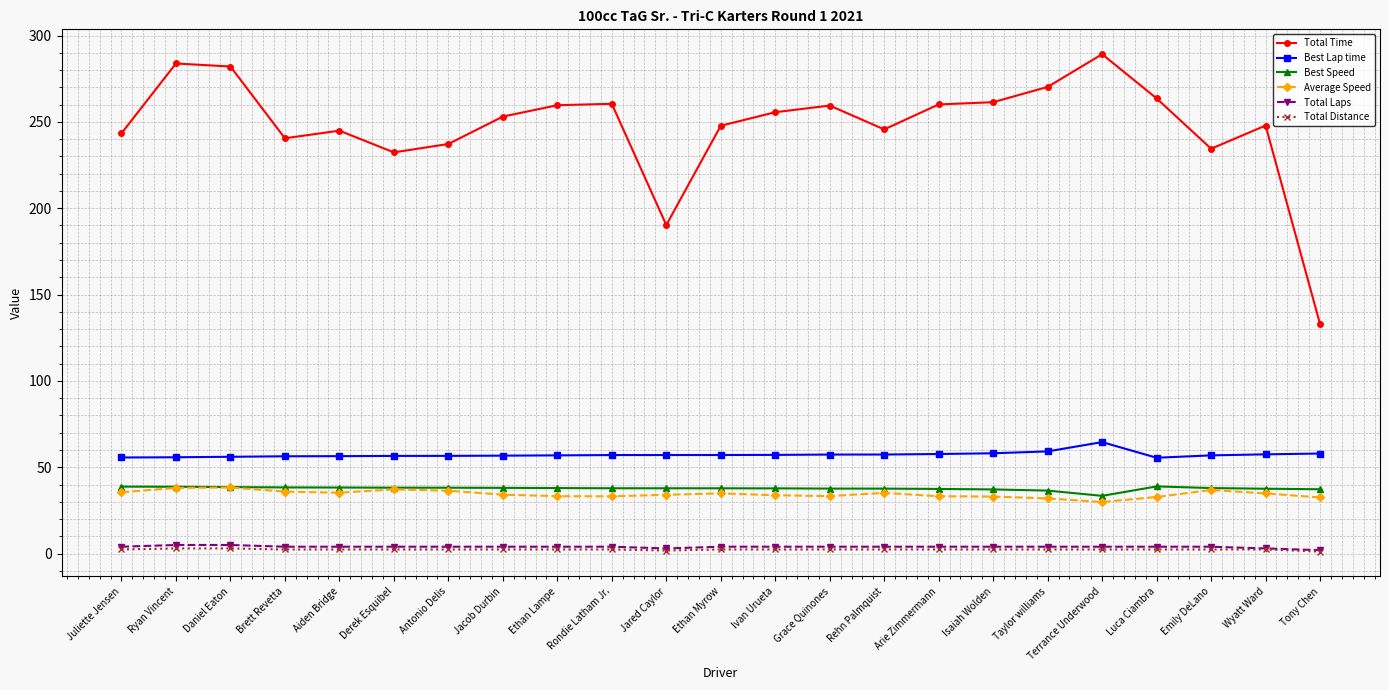

What is the label of the 12th point from the left?

Ethan Myrow